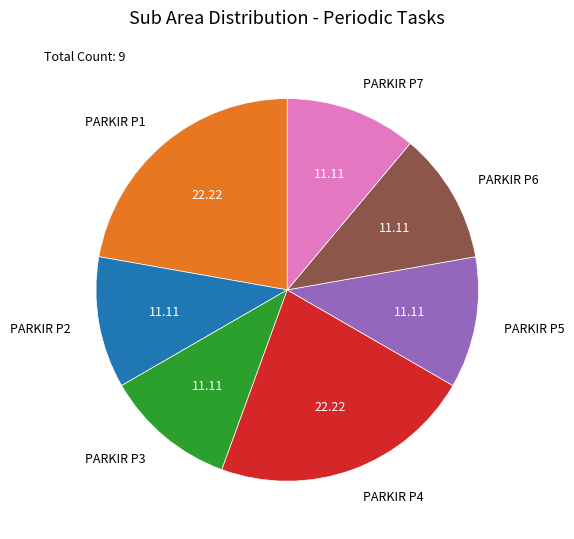

What is the ratio of the value at PARKIR P4 to the value at PARKIR P1?

1.0